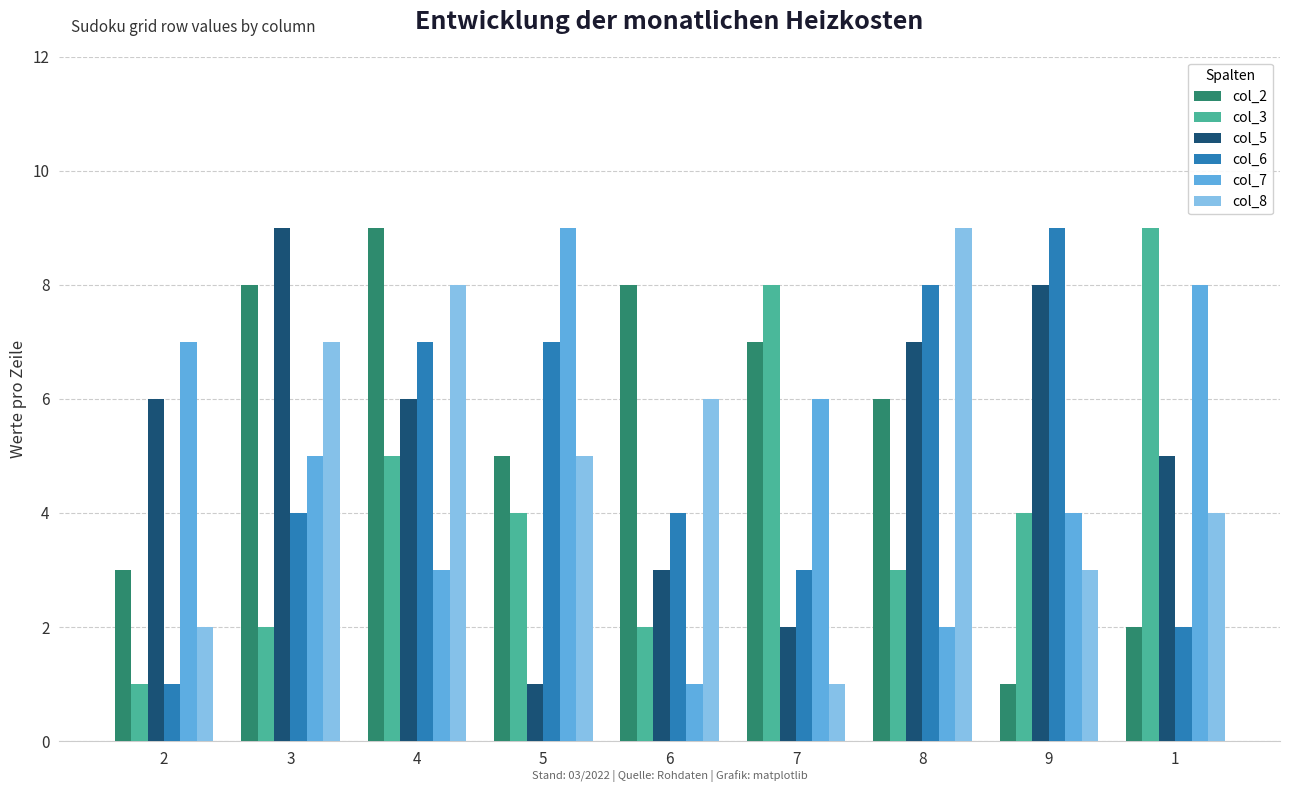

True or false: col_7 has a value of 2 at 4.

False